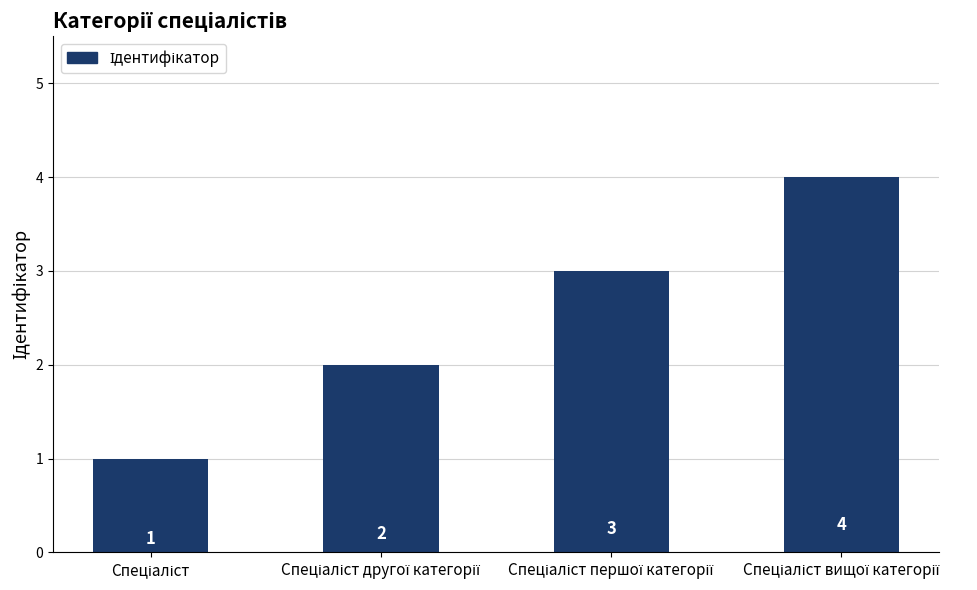

How many values are between 2 and 4?

3